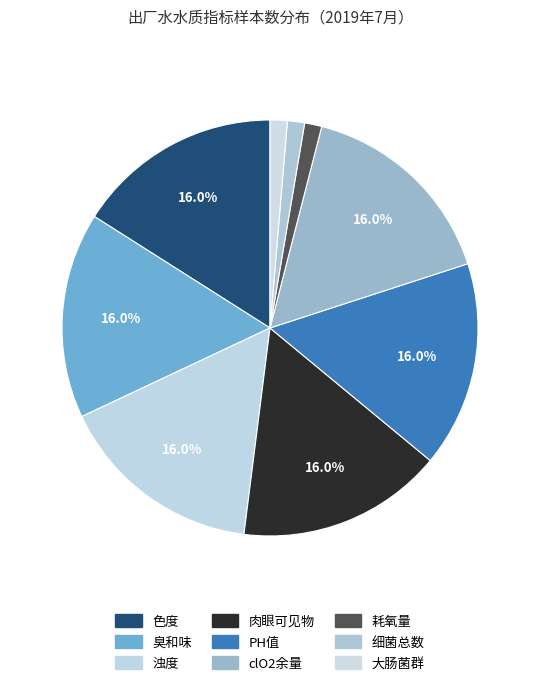

Rank the categories by value from lowest to highest.

耗氧量, 细菌总数, 大肠菌群, 色度, 臭和味, 浊度, 肉眼可见物, PH值, clO2余量